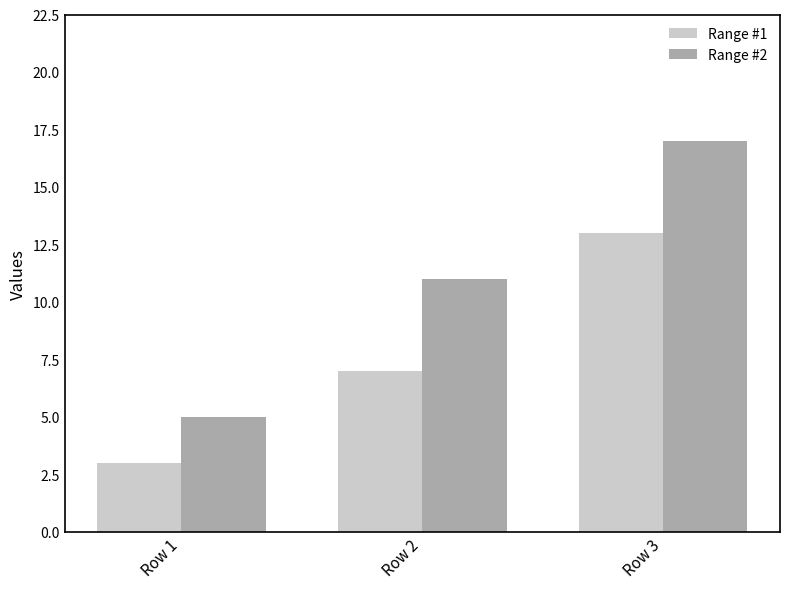

Which series has the largest total across all categories?

Range #2